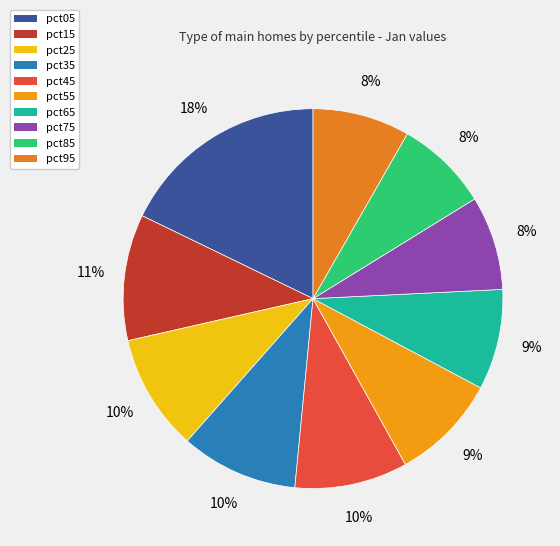

How many slices are in this pie chart?

10